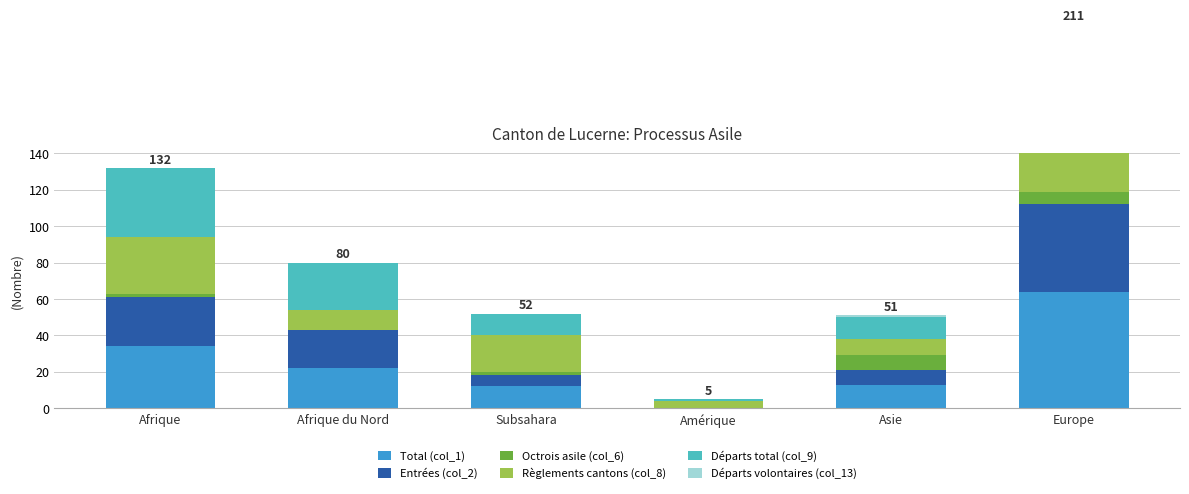

What are all the series names shown in the legend?

Total (col_1), Entrées (col_2), Octrois asile (col_6), Règlements cantons (col_8), Départs total (col_9), Départs volontaires (col_13)